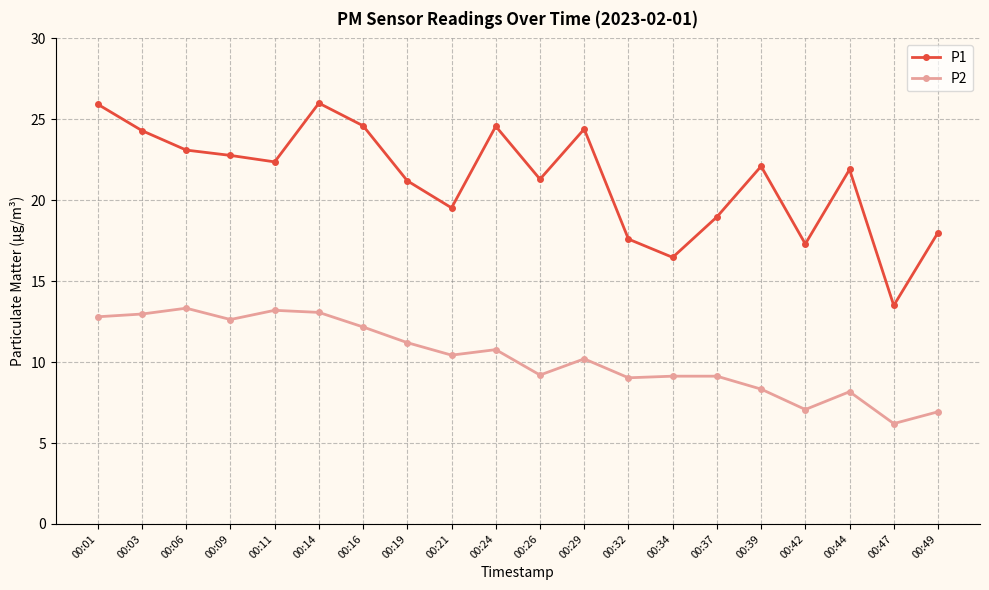

True or false: P2 has more than 1 interior local peaks.

True